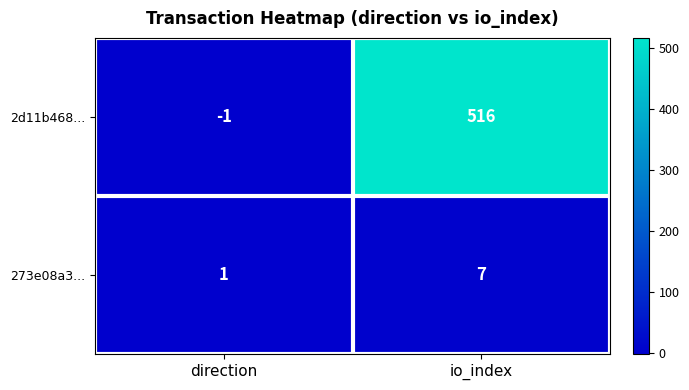

Reading right to left, list all the values displayed in this chart.

2d11b468...: io_index=516	direction=-1
273e08a3...: io_index=7	direction=1